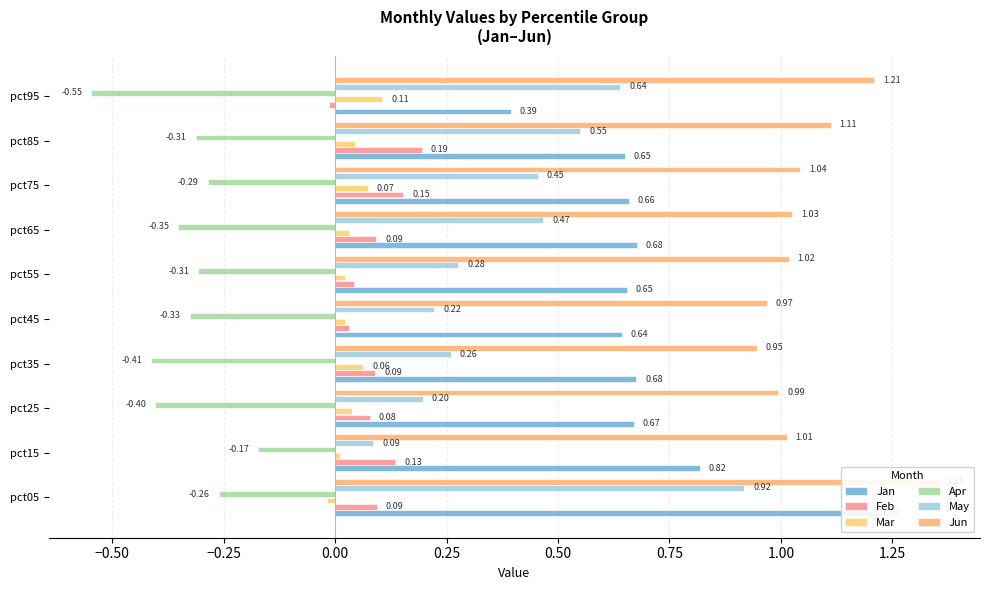

Rank the series by their maximum value, from lowest to highest.

Apr, Mar, Feb, May, Jan, Jun